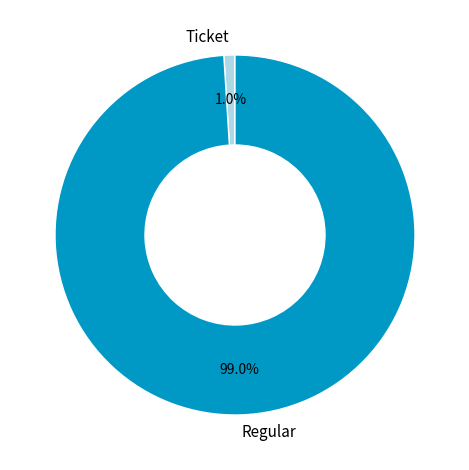

To the nearest percent, what portion does Regular represent?

99%